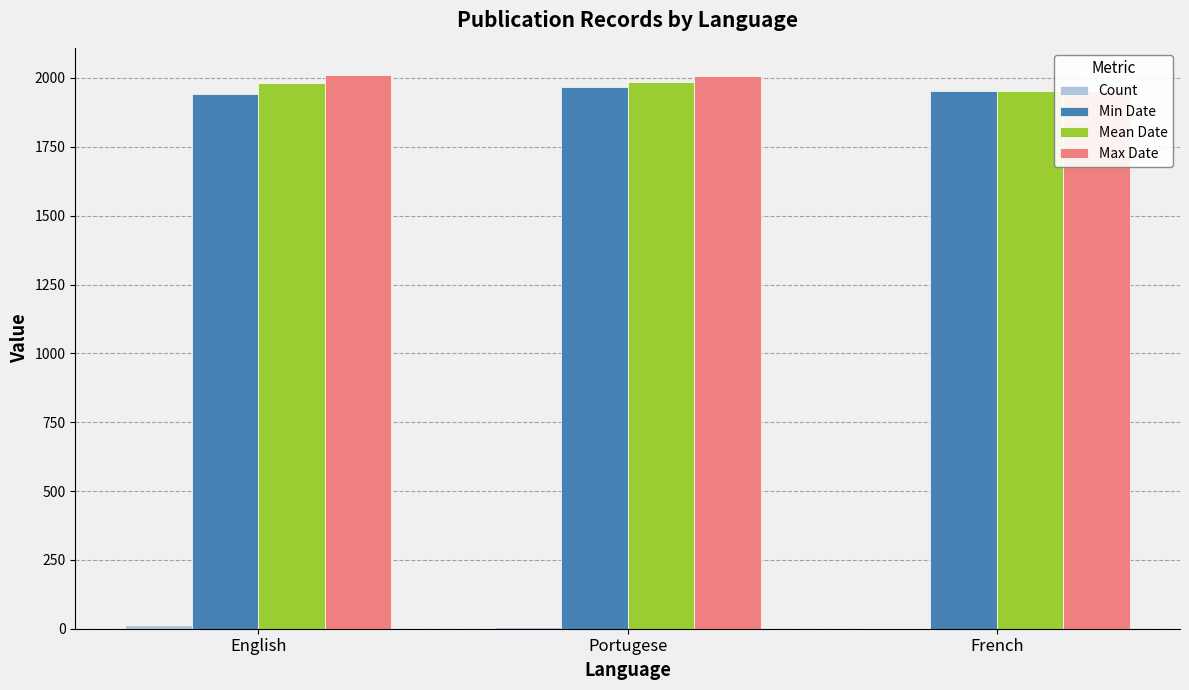

Reading right to left, what are all the values shown in this chart?

Count: 2	8	13
Min Date: 1951	1967	1940
Mean Date: 1951	1987	1980
Max Date: 1951	2007	2009